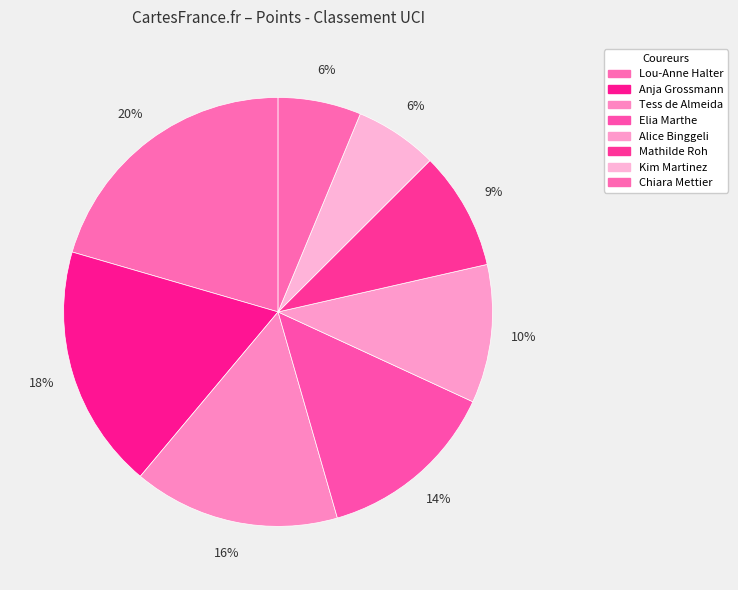

Is Elia Marthe the majority of the pie?

No